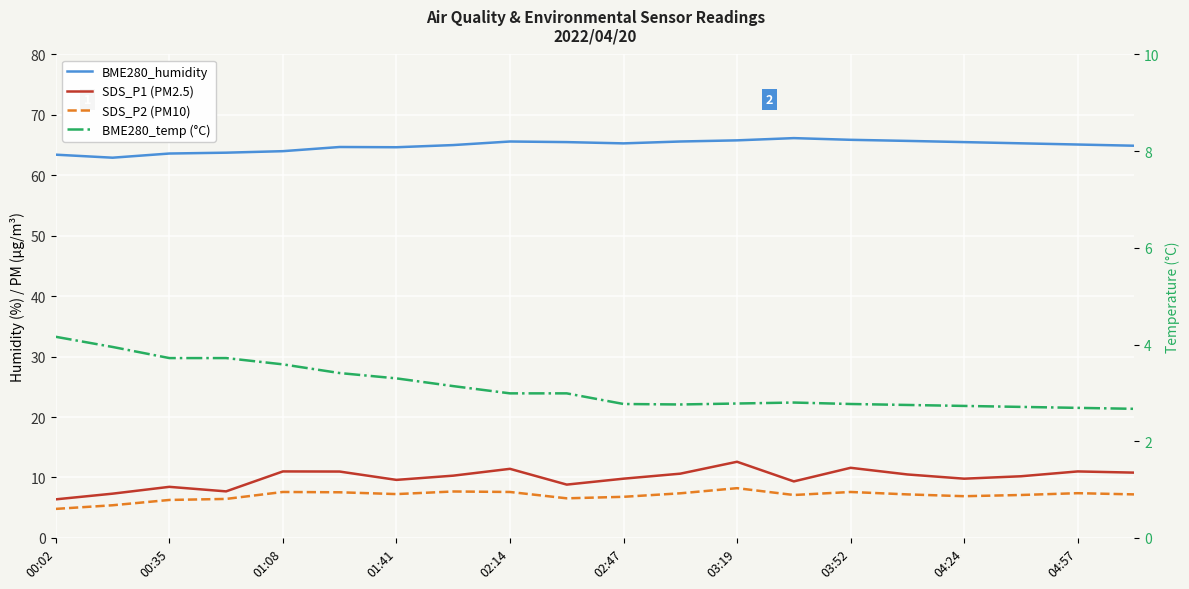

What are all the series names shown in the legend?

BME280_humidity, SDS_P1 (PM2.5), SDS_P2 (PM10), BME280_temp (°C)